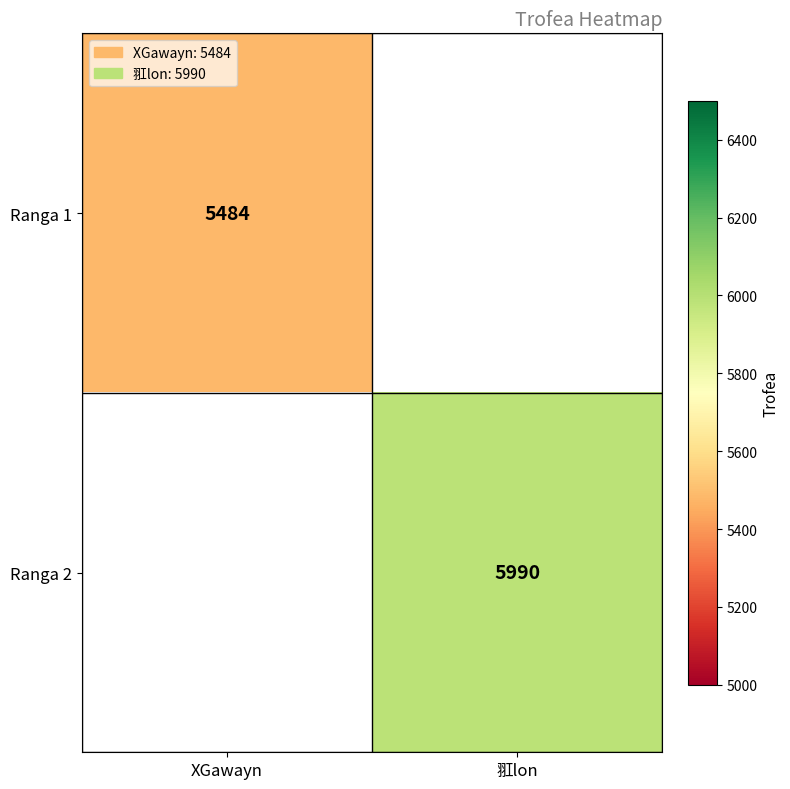

How many data points does each series have?

2